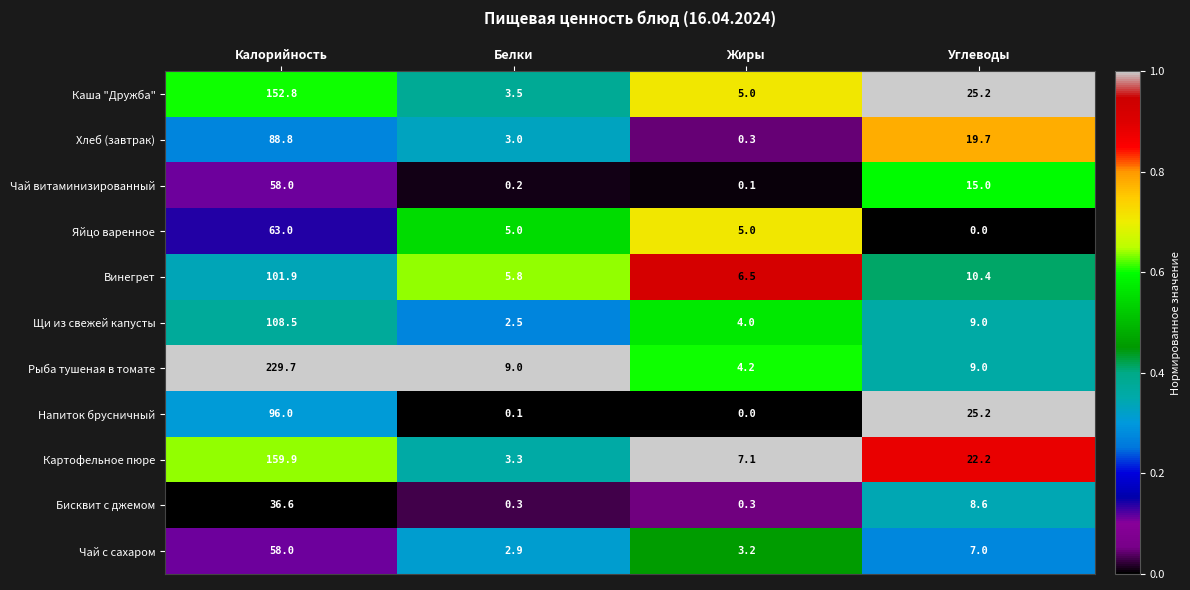

At how many categories does at least one series exceed 0?

4